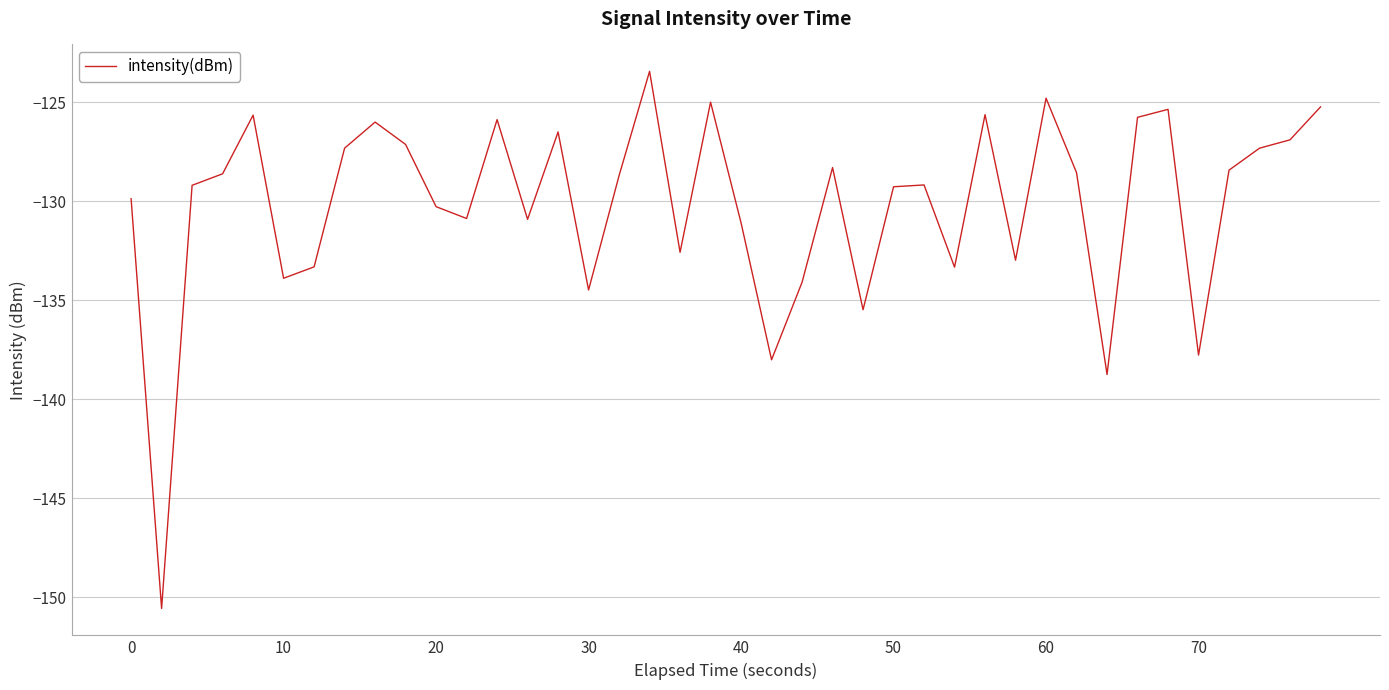

Count the number of data series in this chart.

1